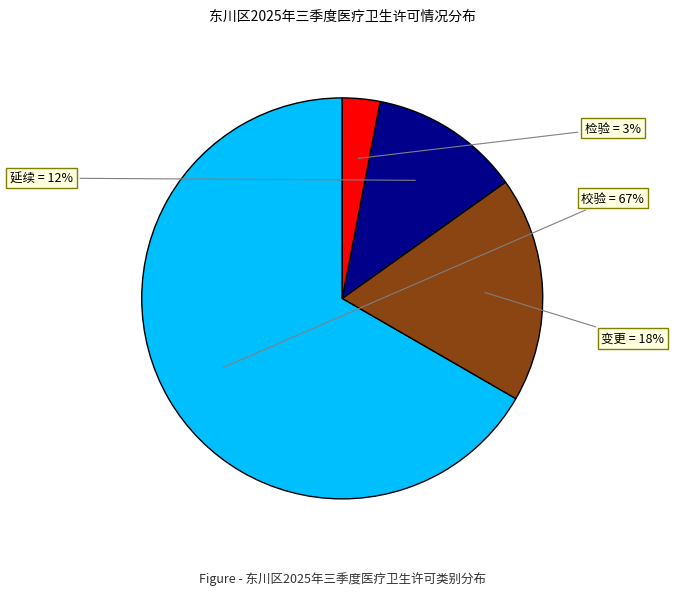

Is there any slice that represents more than half of the pie?

Yes